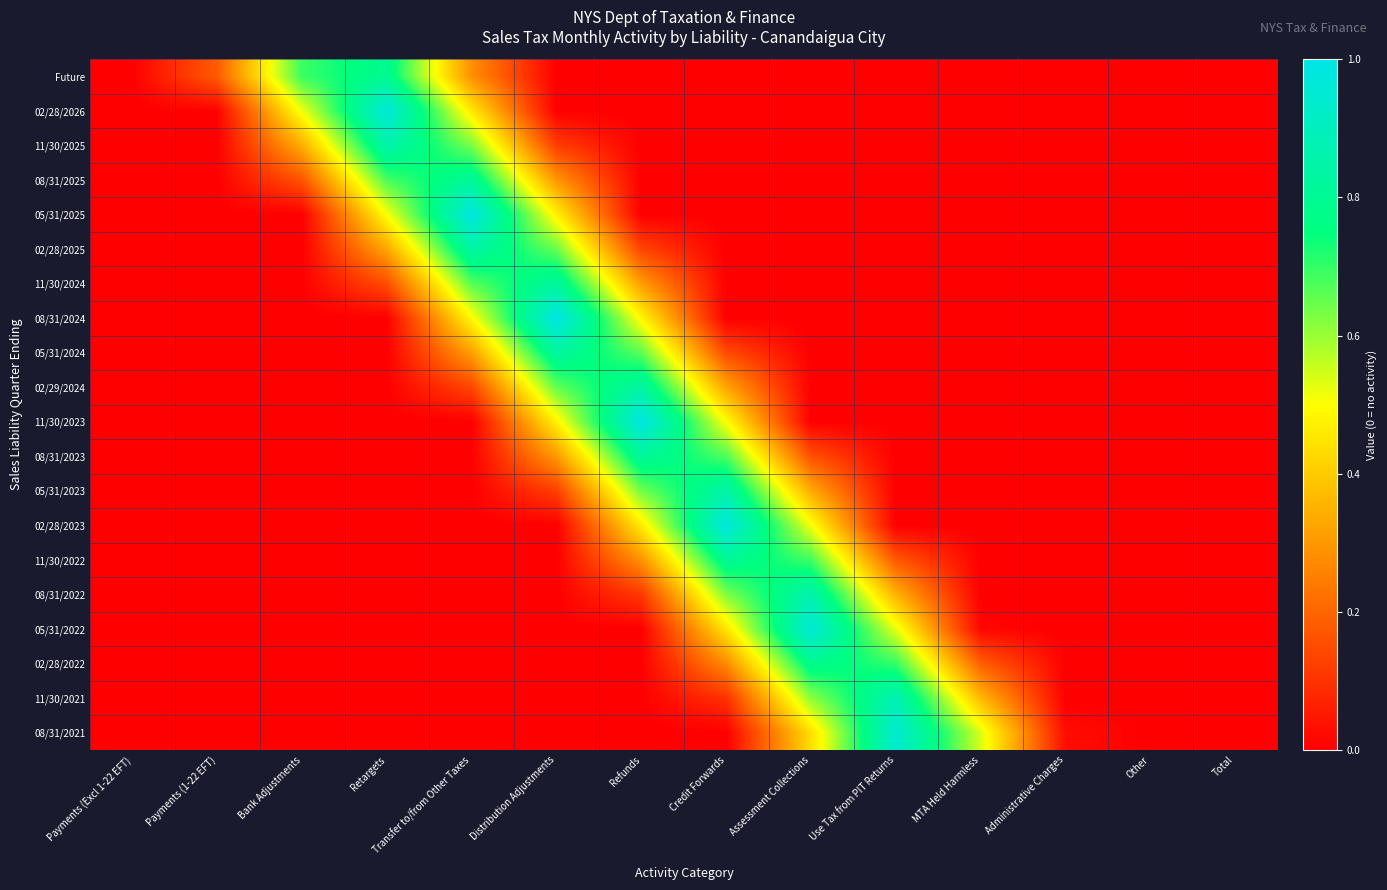

How many data points does each series have?

14